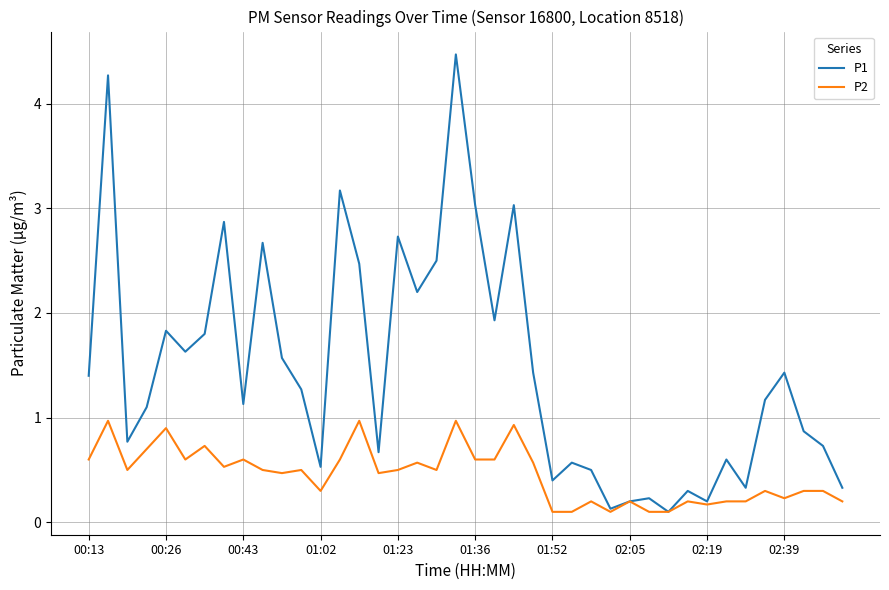

Which series has the largest total across all categories?

P1